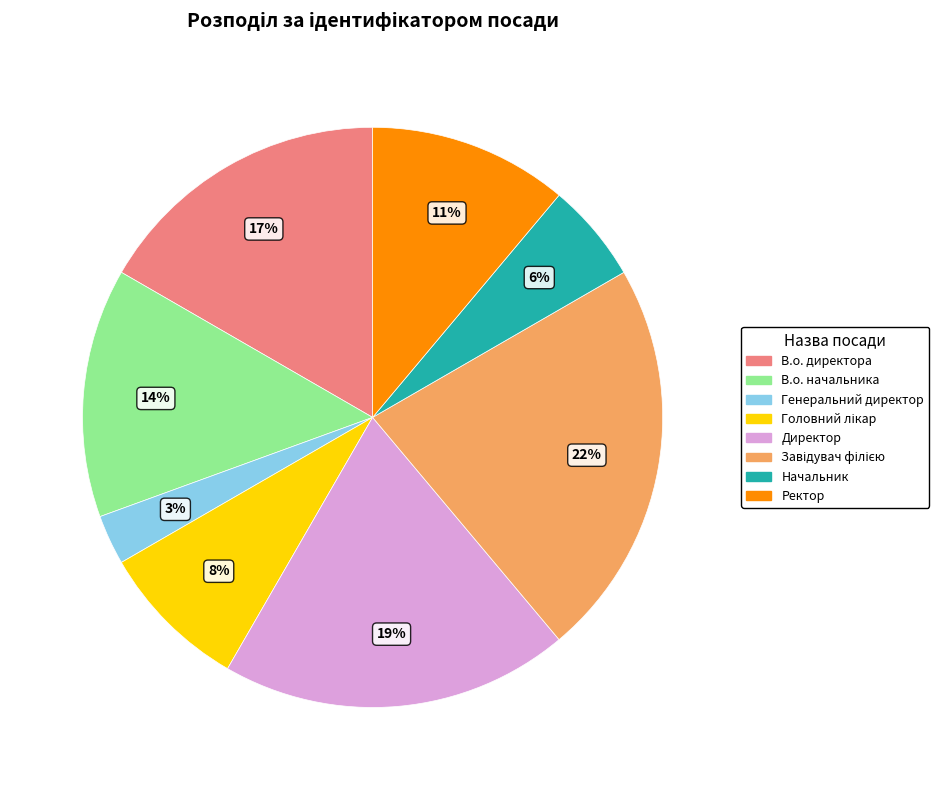

Approximately how many times larger is the value at Генеральний директор compared to Начальник?

0.5